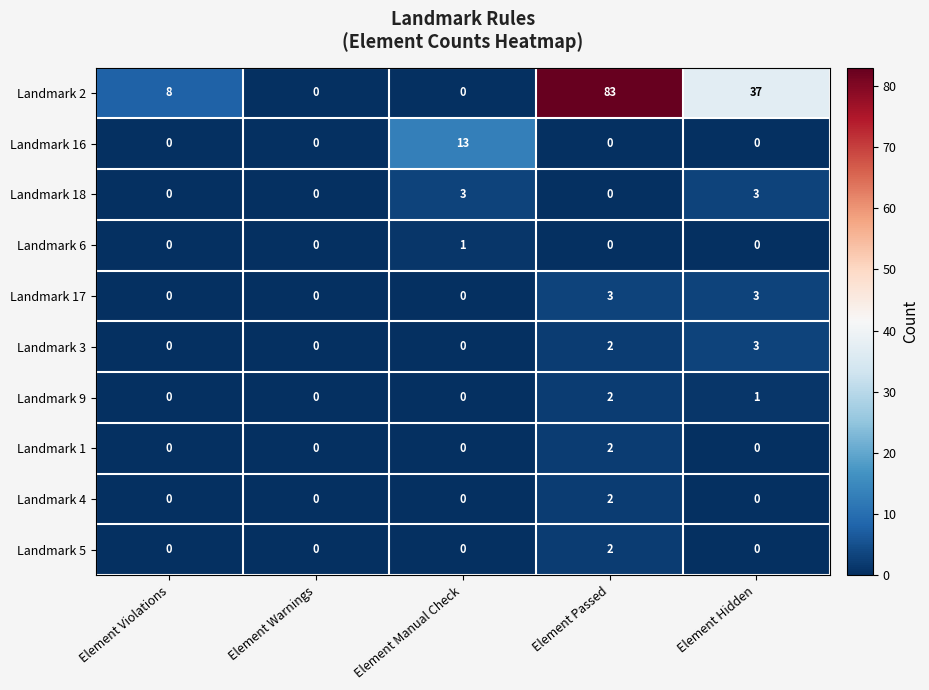

What is the sum of all Landmark 3 values?

5